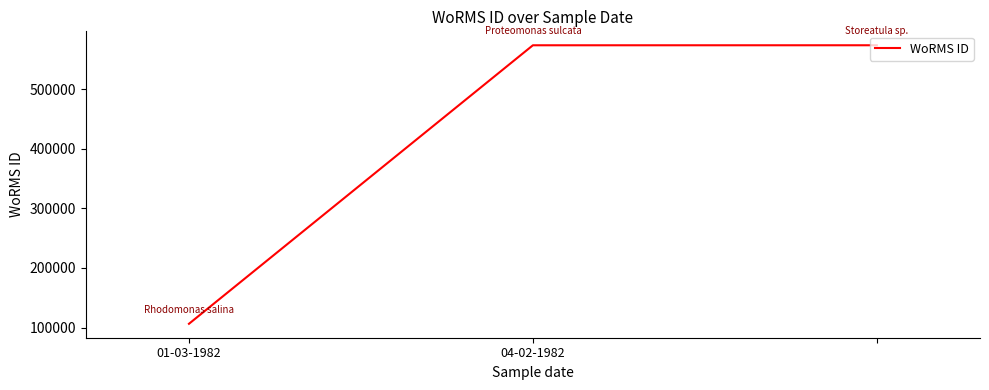

What is the difference between the maximum and minimum values?

467668